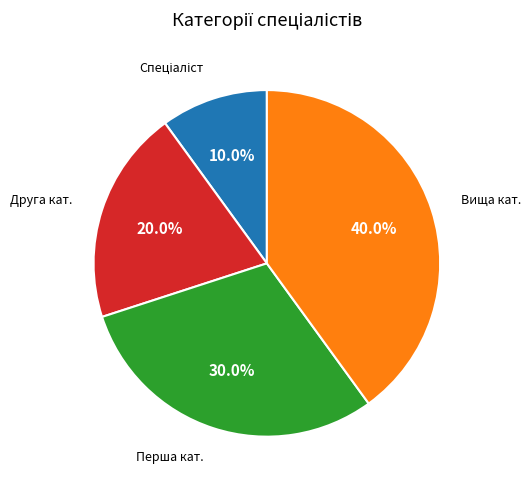

Is there any slice that represents more than half of the pie?

No